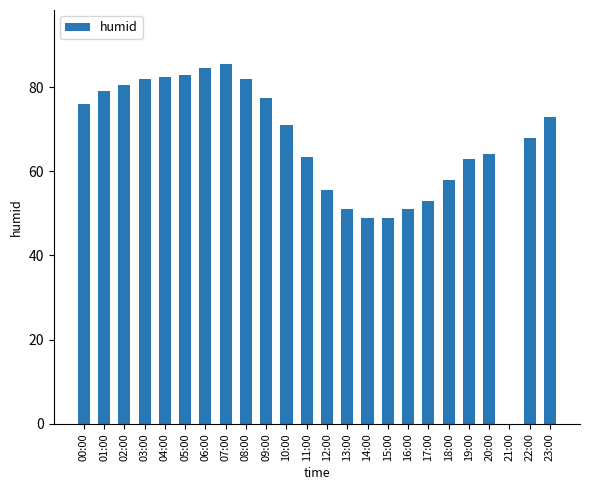

The chart shows a value of 30.3 at 01:00. True or false?

False